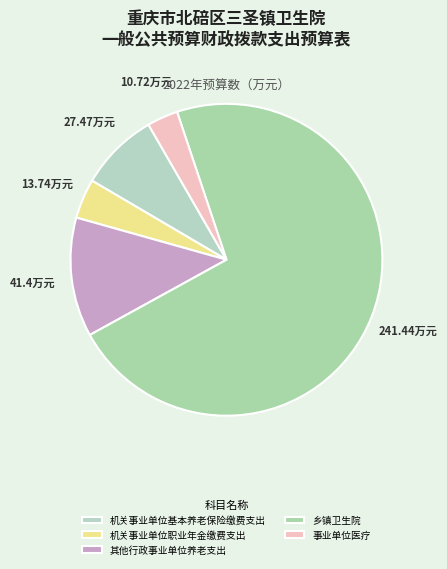

To the nearest percent, what is the average slice percentage?

20%